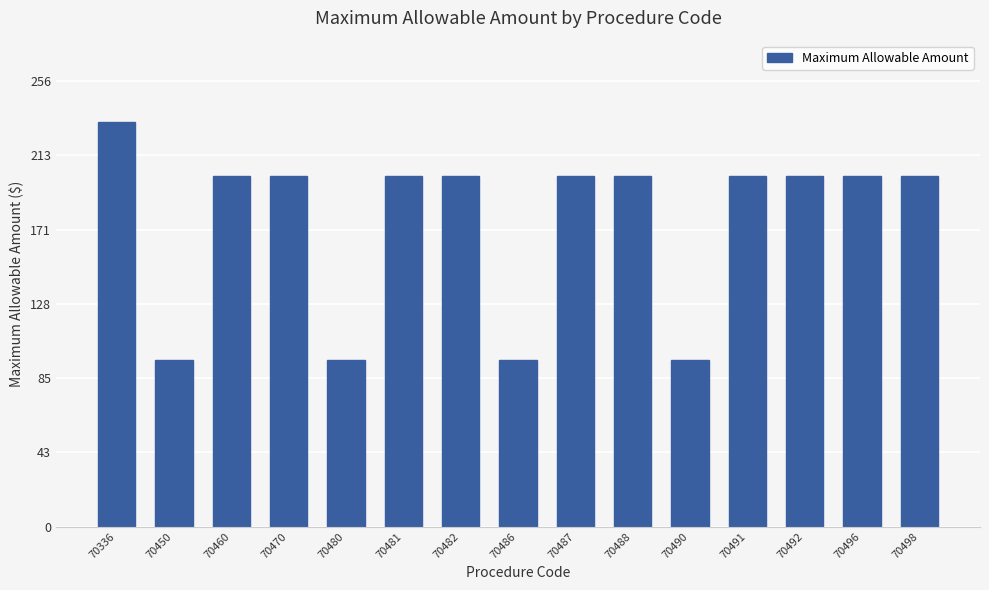

Is it true that the value at 70486 is 95.6?

True